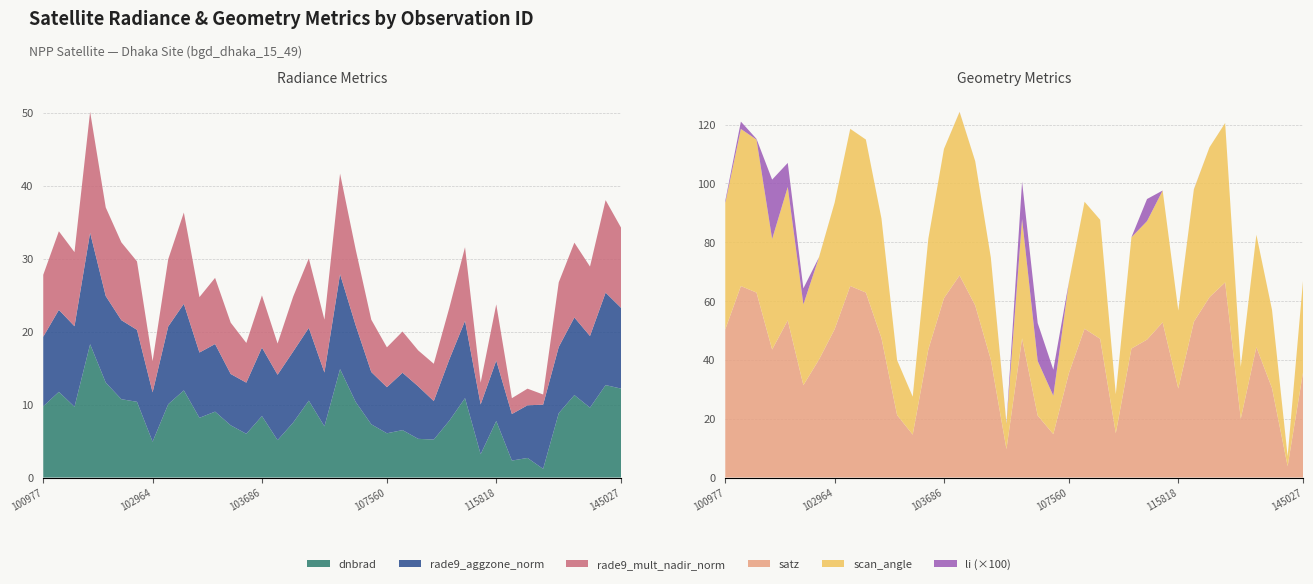

Reading left to right, transcribe all the data shown in this chart.

dnbrad: 100977=9.8	101102=11.7	101111=9.7	101605=18.3	101858=13.0	101986=10.7	102602=10.4	102964=4.9	103083=10.1	103092=11.9	103211=8.2	103330=9.0	103448=7.2	103566=6.0	103686=8.4	104397=5.1	104405=7.5	104522=10.5	105564=7.0	106285=14.9	106466=10.4	106642=7.3	107560=6.1	108621=6.5	108974=5.3	109320=5.2	109495=7.8	112917=10.9	115692=3.2	115818=7.8	124044=2.3	132023=2.7	132036=1.2	143639=8.8	144028=11.3	144634=9.6	144831=12.7	145027=12.2
rade9_aggzone_norm: 100977=9.5	101102=11.2	101111=11.0	101605=15.3	101858=11.9	101986=10.8	102602=9.9	102964=6.8	103083=10.6	103092=11.9	103211=8.9	103330=9.3	103448=7.0	103566=7.0	103686=9.4	104397=9.0	104405=9.7	104522=10.0	105564=7.4	106285=13.0	106466=10.5	106642=7.2	107560=6.3	108621=7.9	108974=7.2	109320=5.3	109495=8.4	112917=10.6	115692=6.8	115818=8.3	124044=6.4	132023=7.2	132036=8.8	143639=9.1	144028=10.6	144634=9.8	144831=12.7	145027=11.0
rade9_mult_nadir_norm: 100977=8.5	101102=10.8	101111=10.2	101605=16.6	101858=12.1	101986=10.7	102602=9.4	102964=4.3	103083=9.2	103092=12.5	103211=7.6	103330=9.1	103448=7.0	103566=5.4	103686=7.2	104397=4.3	104405=7.5	104522=9.5	105564=7.2	106285=13.8	106466=10.4	106642=7.2	107560=5.5	108621=5.7	108974=4.9	109320=5.1	109495=7.1	112917=10.1	115692=3.0	115818=7.7	124044=2.2	132023=2.3	132036=1.4	143639=8.9	144028=10.3	144634=9.5	144831=12.7	145027=11.0
li: 100977=0.0	101102=0.0	101111=0.0	101605=0.2	101858=0.1	101986=0.1	102602=0.0	102964=0.0	103083=0.0	103092=0.0	103211=0.0	103330=0.0	103448=0.0	103566=0.0	103686=0.0	104397=0.0	104405=0.0	104522=0.0	105564=0.0	106285=0.1	106466=0.1	106642=0.1	107560=0.0	108621=0.0	108974=0.0	109320=0.0	109495=0.0	112917=0.1	115692=0.0	115818=0.0	124044=0.0	132023=0.0	132036=0.0	143639=0.0	144028=0.0	144634=0.0	144831=0.0	145027=0.0
satz: 100977=50.4	101102=65.1	101111=62.9	101605=43.5	101858=53.5	101986=31.4	102602=40.1	102964=50.4	103083=65.1	103092=62.9	103211=47.4	103330=21.2	103448=14.6	103566=43.6	103686=61.0	104397=68.7	104405=58.5	104522=40.1	105564=9.7	106285=47.3	106466=21.1	106642=14.8	107560=35.5	108621=50.6	108974=47.2	109320=15.1	109495=43.9	112917=46.9	115692=52.8	115818=30.3	124044=53.0	132023=61.3	132036=66.4	143639=20.0	144028=44.3	144634=30.4	144831=3.9	145027=36.2
scan_angle: 100977=43.0	101102=53.4	101111=52.0	101605=37.6	101858=45.4	101986=27.5	102602=34.8	102964=43.0	103083=53.4	103092=52.0	103211=40.7	103330=18.7	103448=12.9	103566=37.6	103686=50.8	104397=55.6	104405=49.1	104522=34.7	105564=8.5	106285=40.6	106466=18.6	106642=13.0	107560=31.0	108621=43.2	108974=40.5	109320=13.3	109495=37.8	112917=40.3	115692=44.8	115818=26.5	124044=45.0	132023=51.0	132036=54.2	143639=17.6	144028=38.2	144634=26.6	144831=3.4	145027=31.6